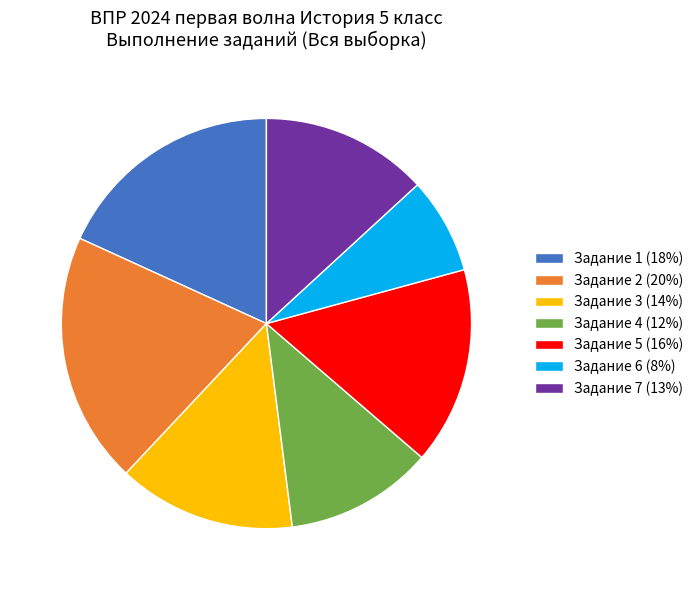

Is the sum of Задание 3 (14%) and Задание 7 (13%) greater than half?

No